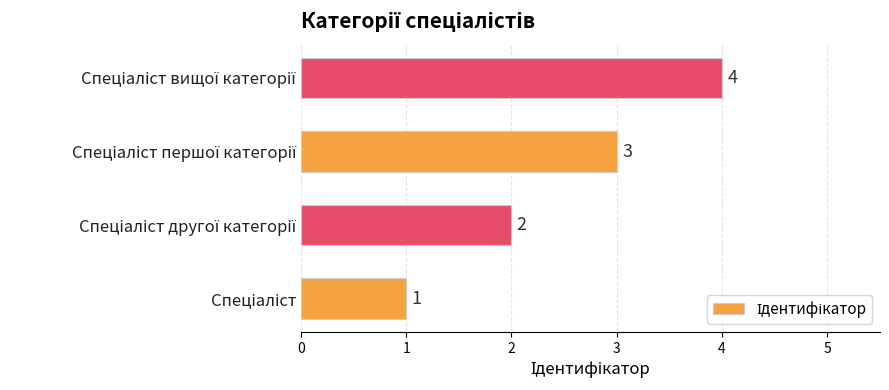

What is the maximum value shown in the chart?

4